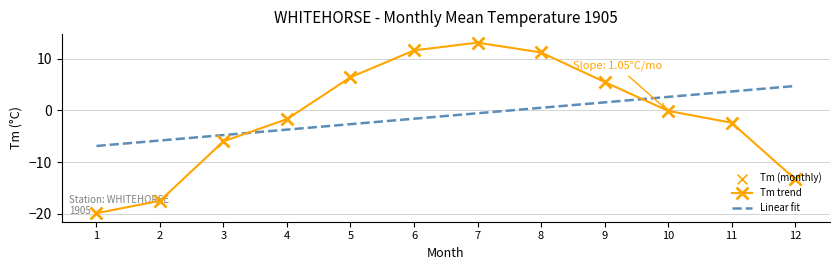

What is the total value across all series at 2?

-23.3